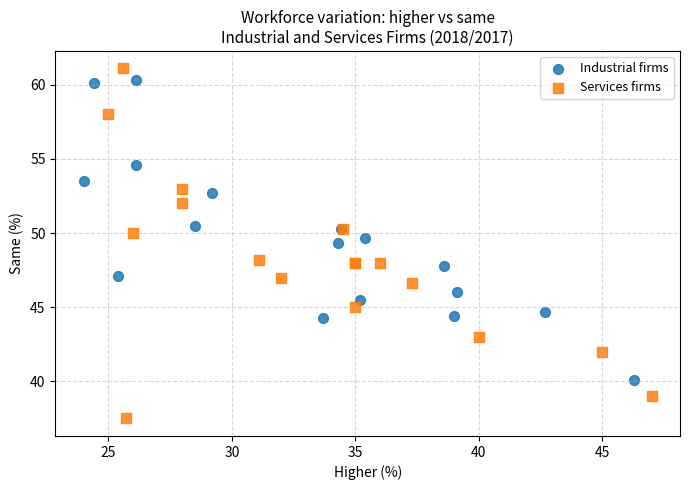

Which series contains the lowest Y value?

Services firms